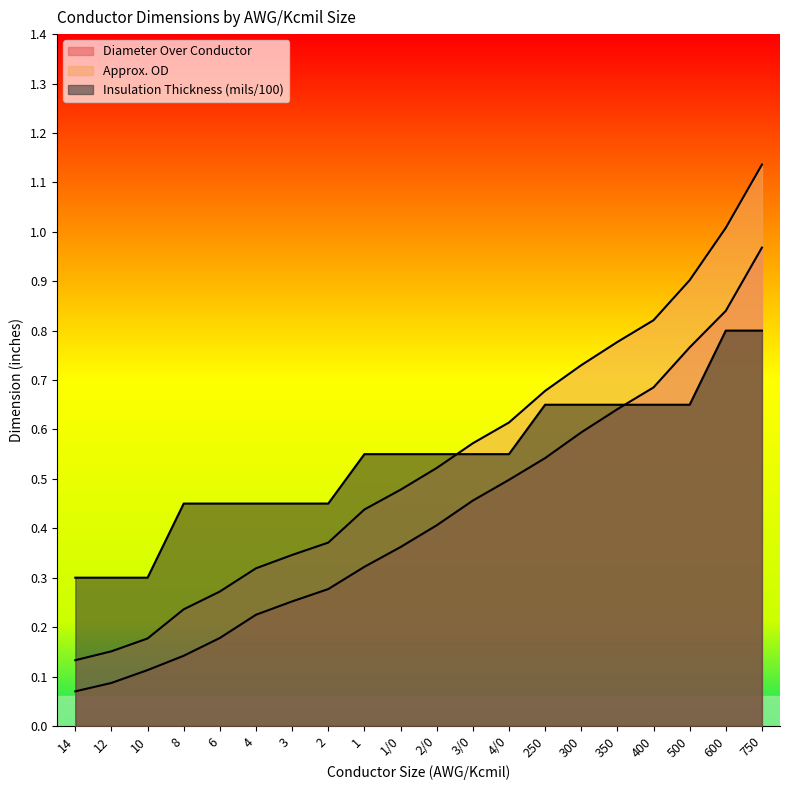

What position from the left is 3/0?

12